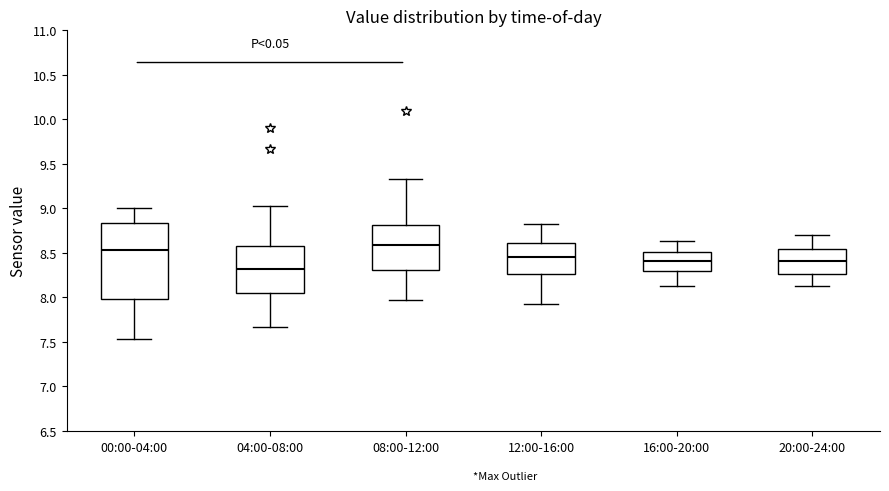

Which box's median line is the highest?

08:00-12:00